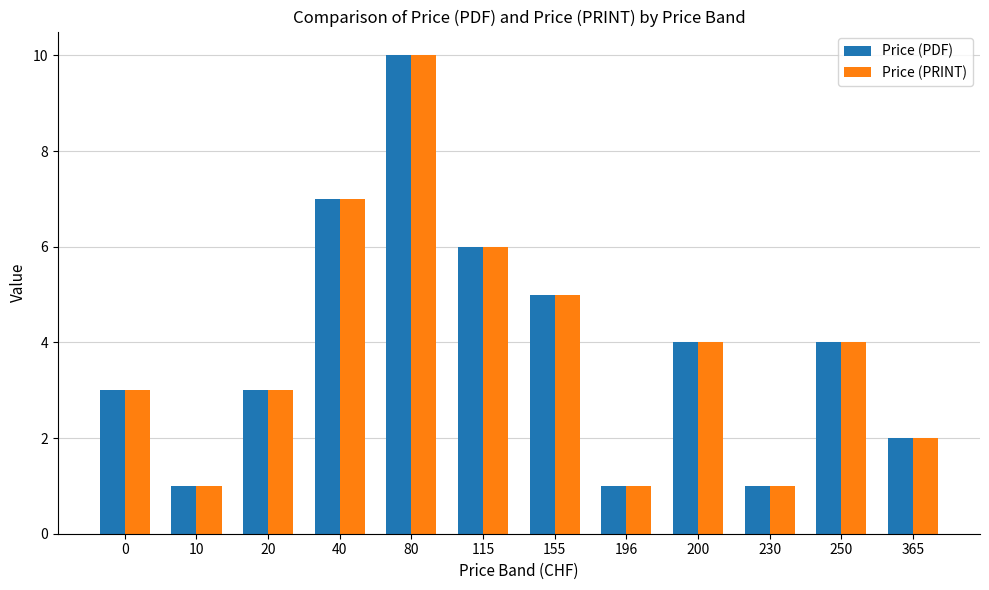

The Price (PRINT) series shows 3 at 365. True or false?

False